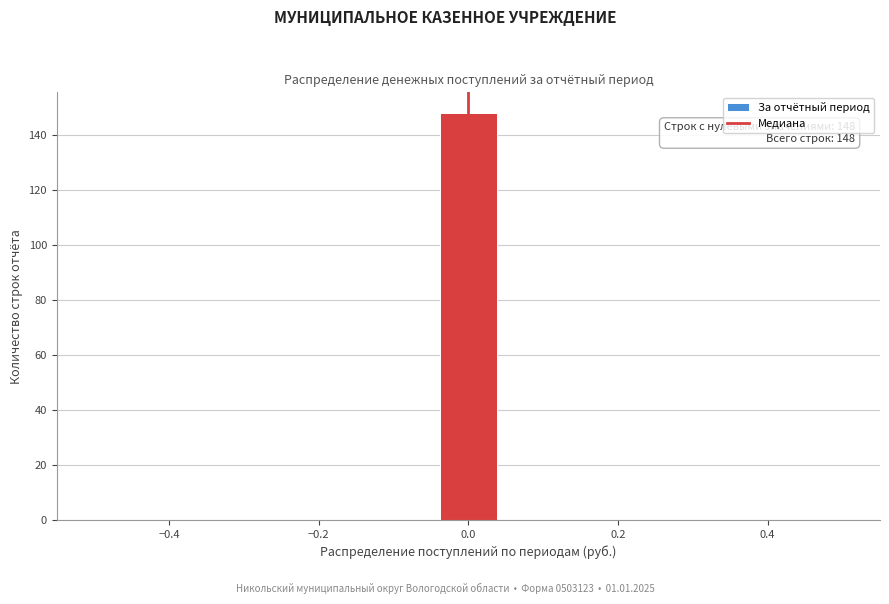

Around what value on the x-axis is the tallest bar? Give the approximate position of its centre, as read against the axis.

0.00